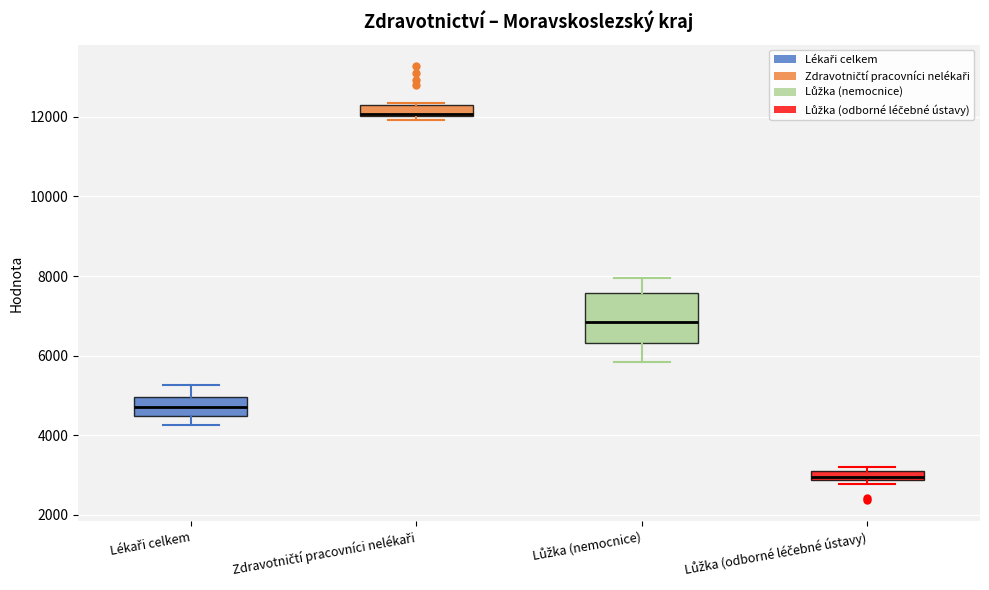

Which box is the tallest, from its lower edge to its upper edge?

Lůžka (nemocnice)